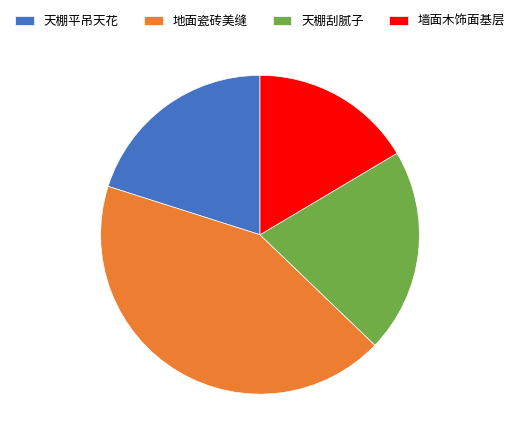

Is there a majority slice in this chart?

No